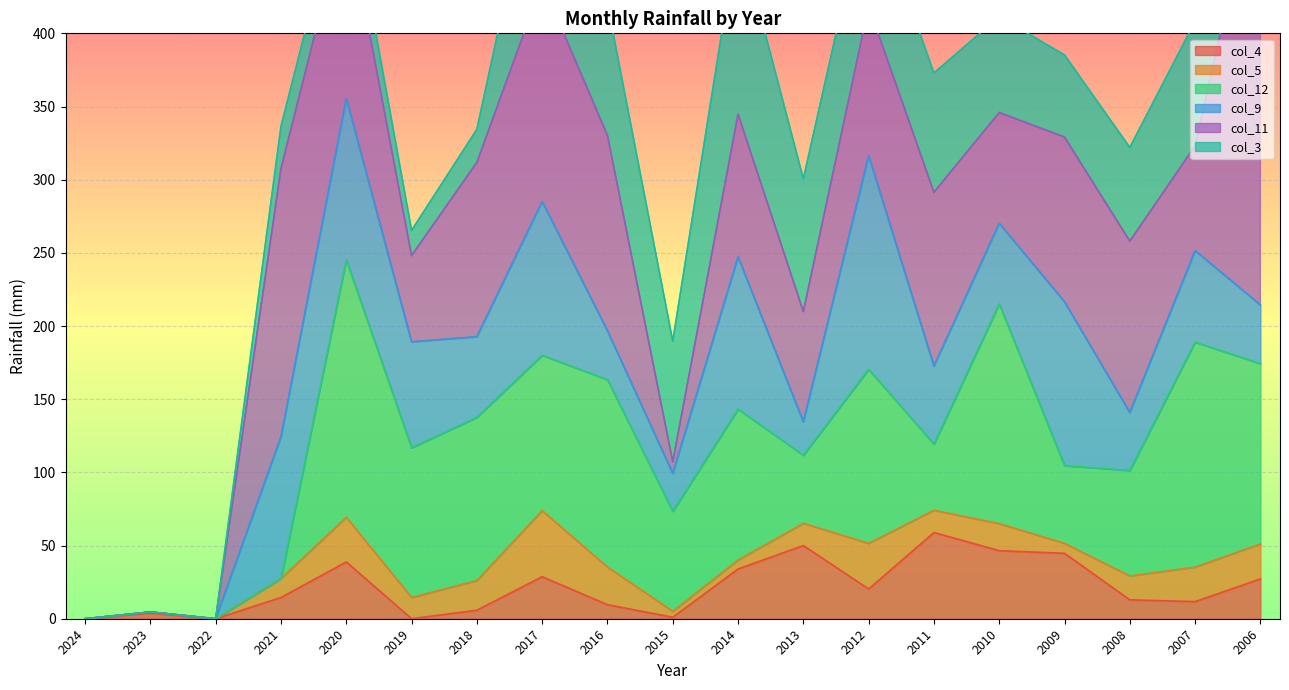

At which label is col_12 closest to 88?

2019